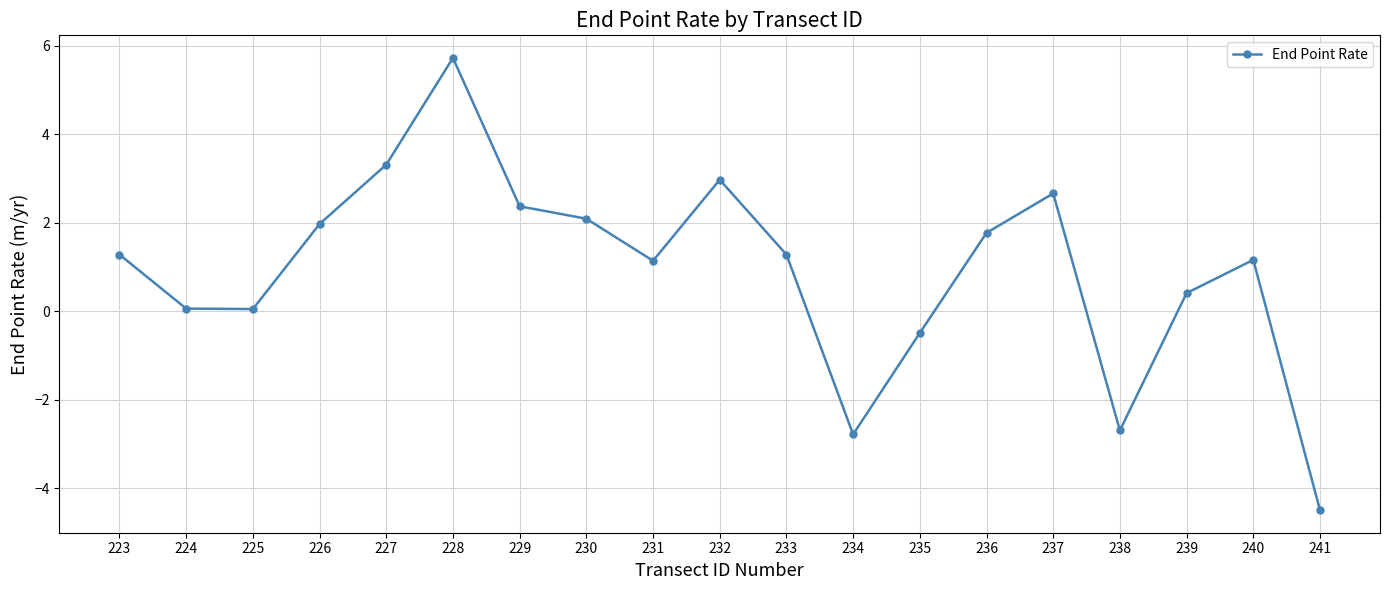

True or false: the data shows 0.7 at 237.

False